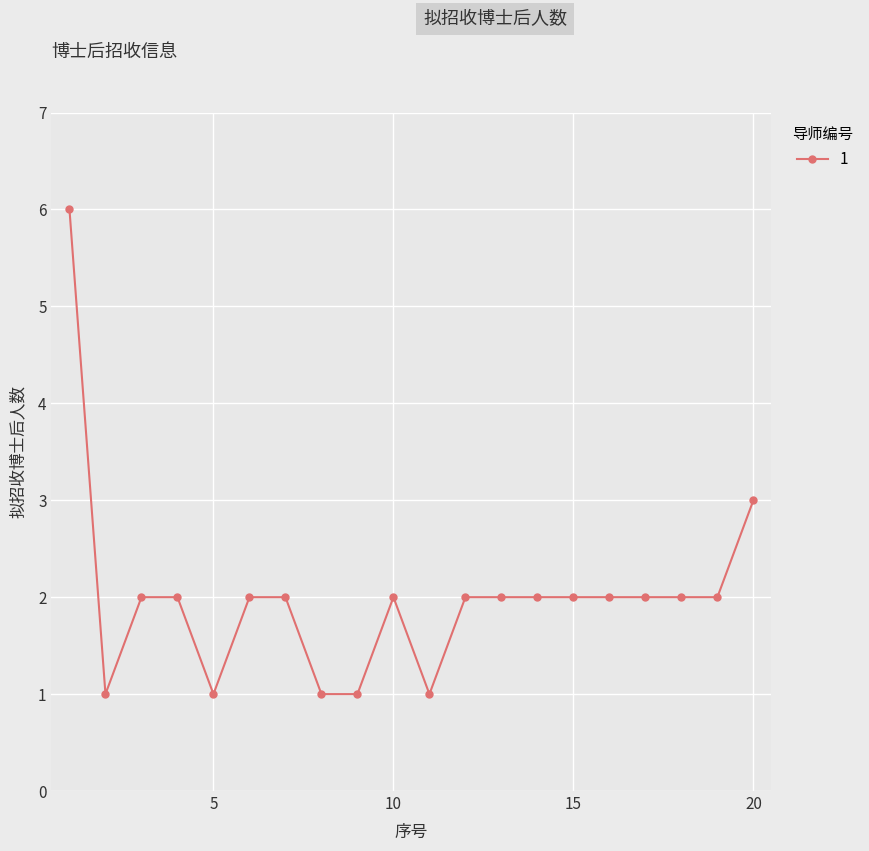

True or false: there are more than 0 points higher than both neighbors.

True